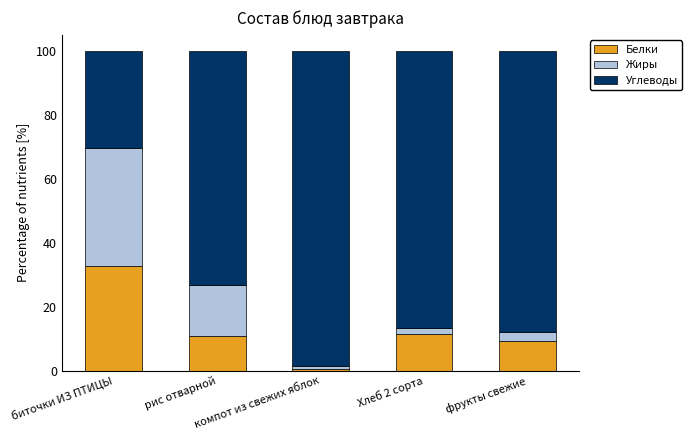

What is the difference between the maximum and second lowest values in the Белки series?

23.6